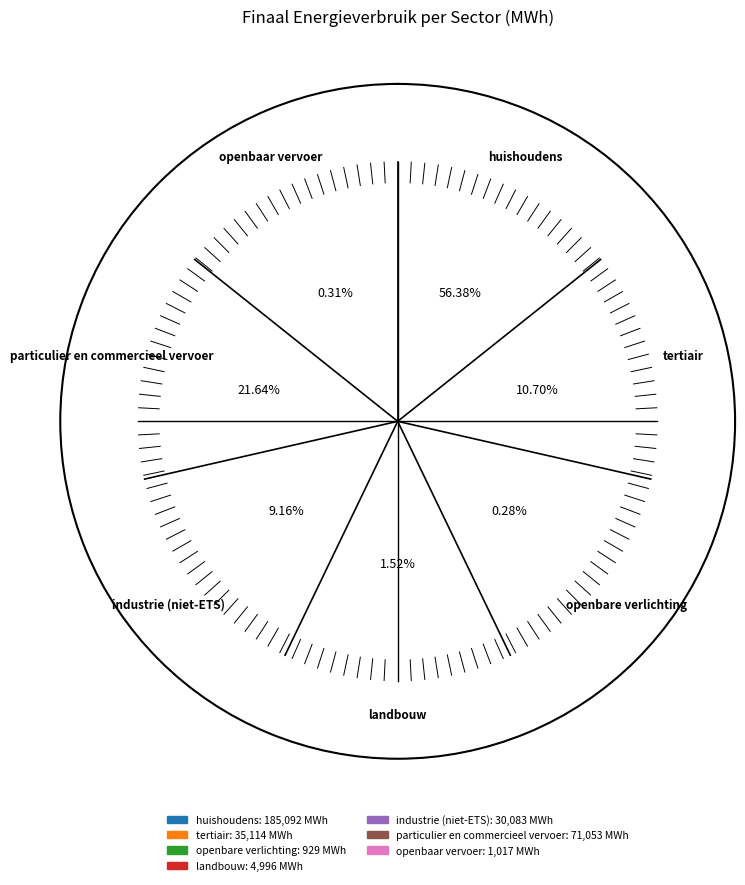

What percentage is the huishoudens slice, to the nearest percent?

56%